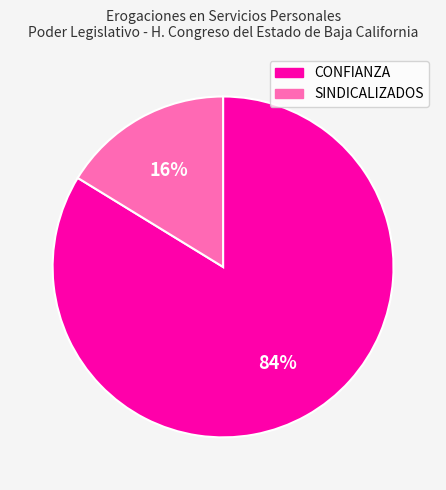

What percentage is the SINDICALIZADOS slice, to the nearest percent?

16%